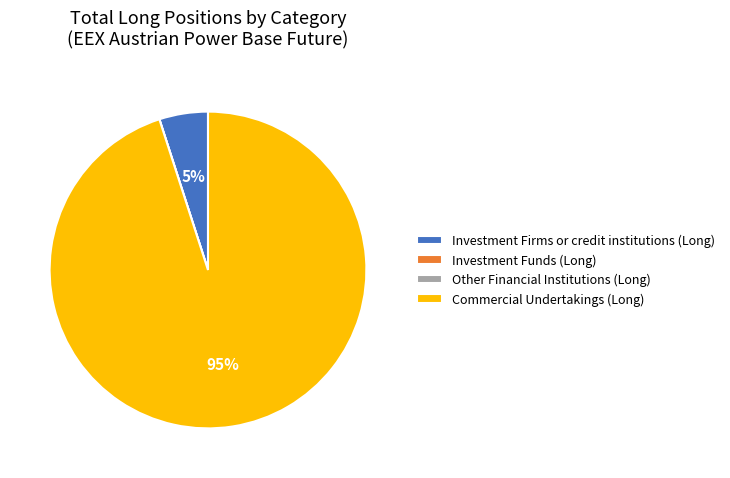

True or false: Investment Funds (Long) accounts for 0% of the total.

True